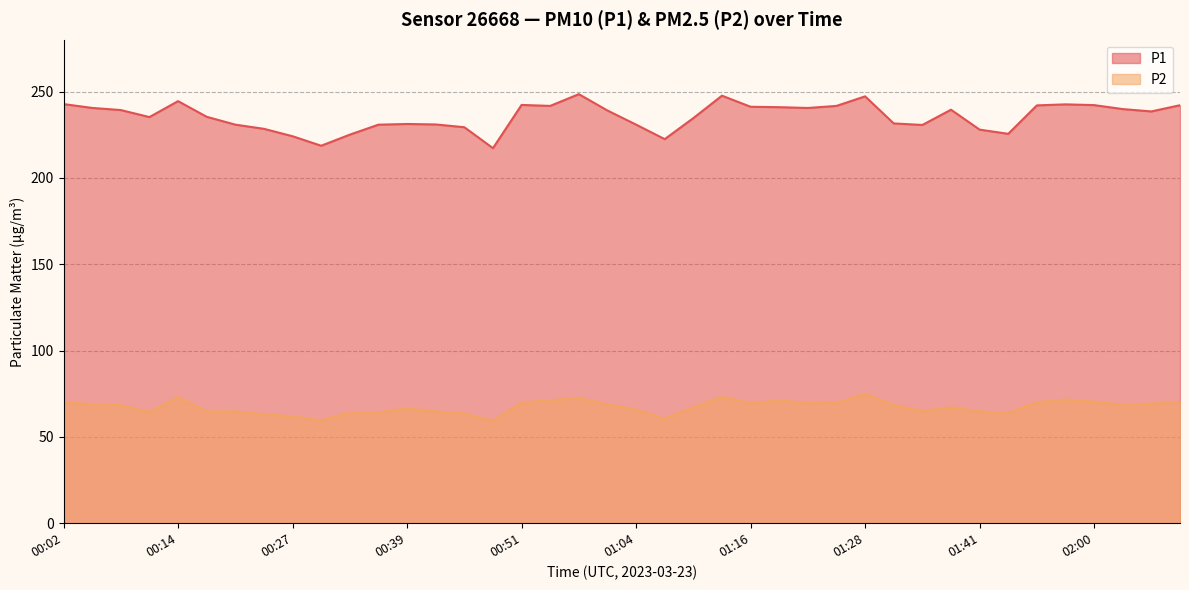

Between 00:39 and 01:25, which series saw the biggest shift?

P1